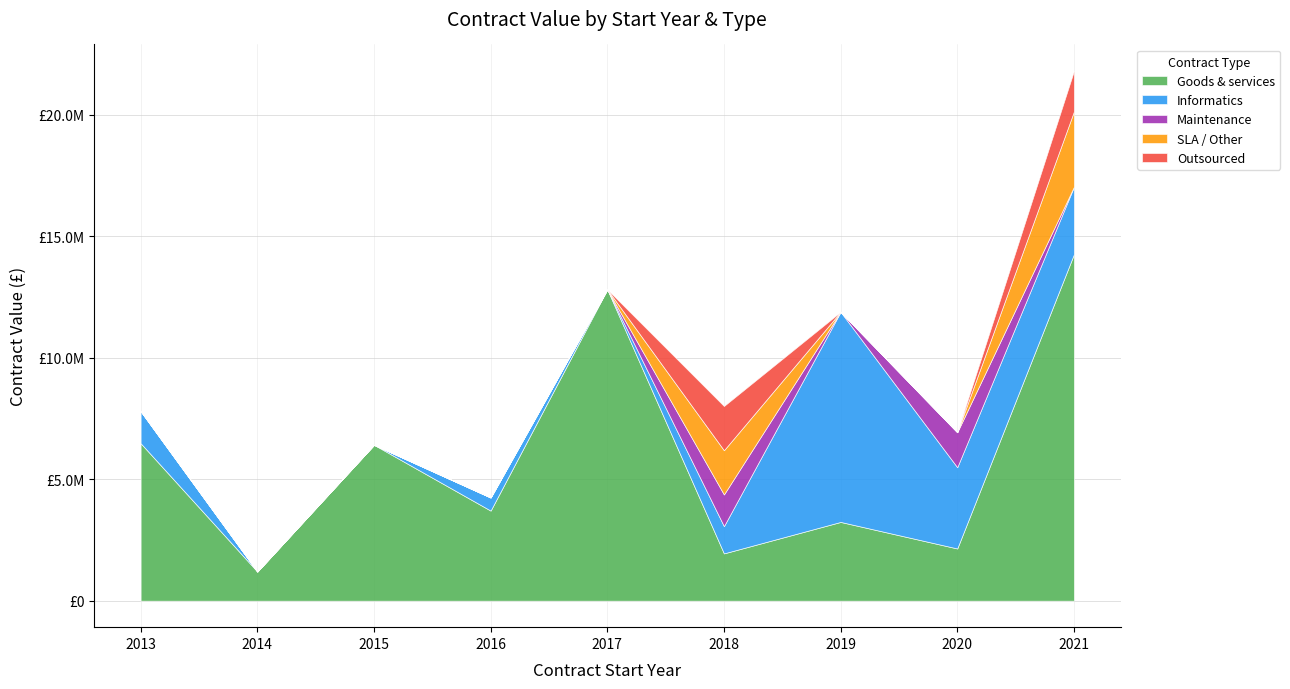

At how many categories does at least one series exceed 10355789?

2